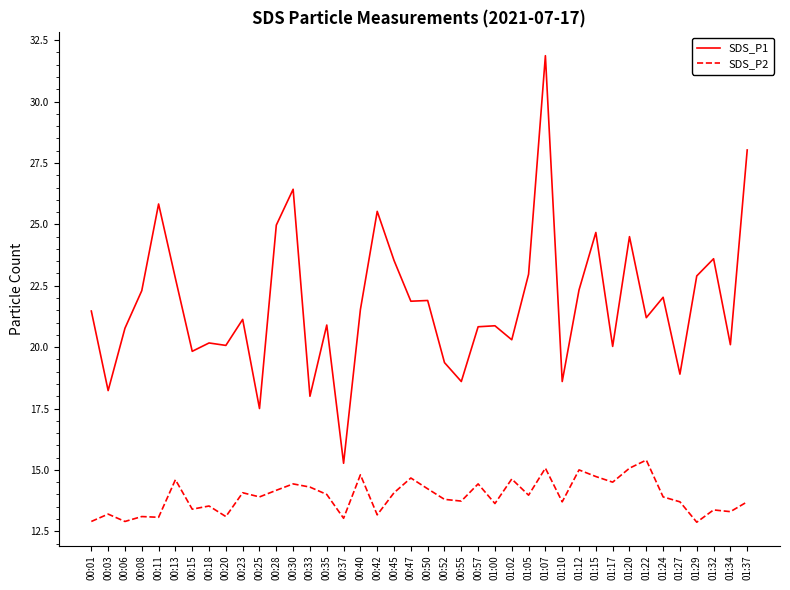

Which category has the highest value across all series?

01:07